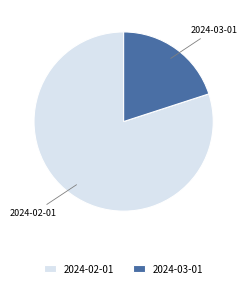

Is the sum of 2024-03-01 and 2024-02-01 greater than half?

Yes